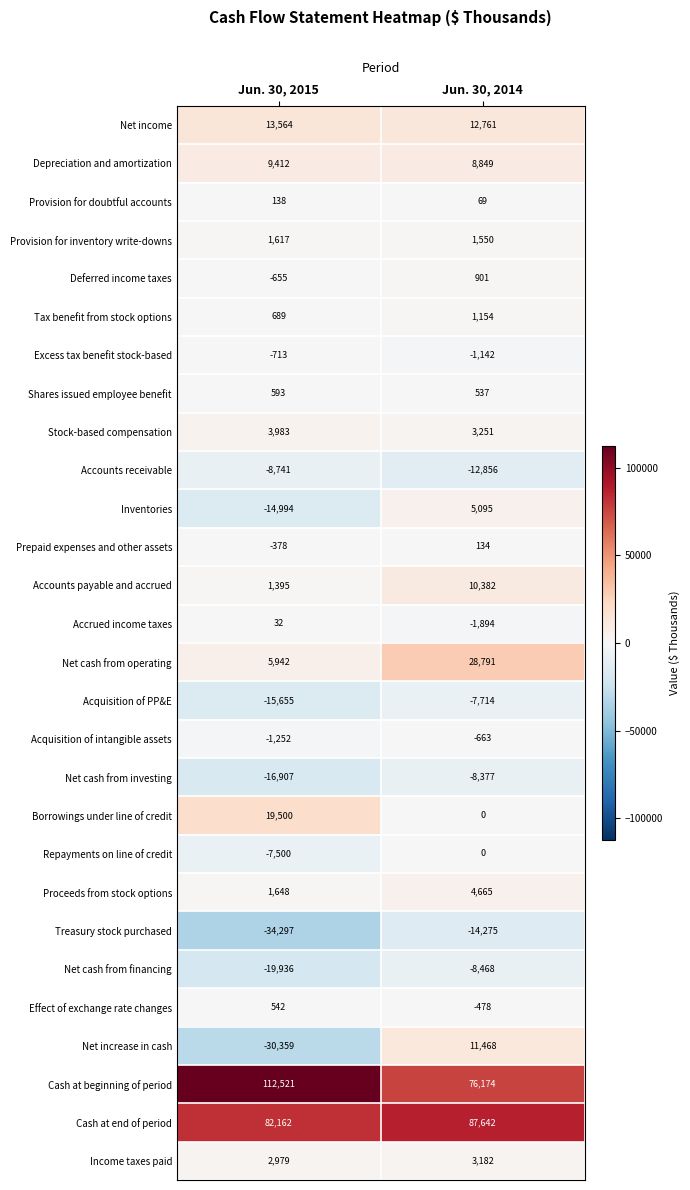

The value of Shares issued employee benefit at Jun. 30, 2014 is 537. True or false?

True